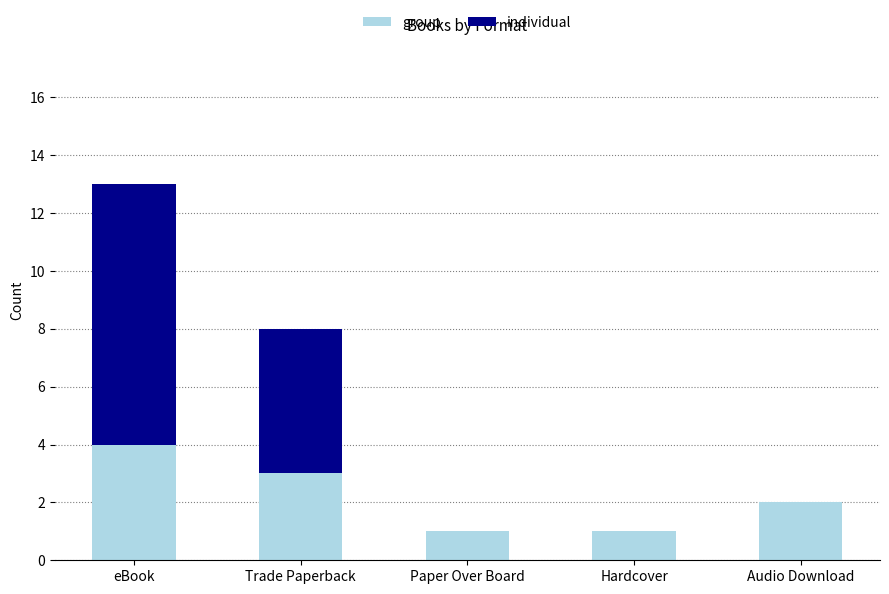

Are the bars horizontal?

No